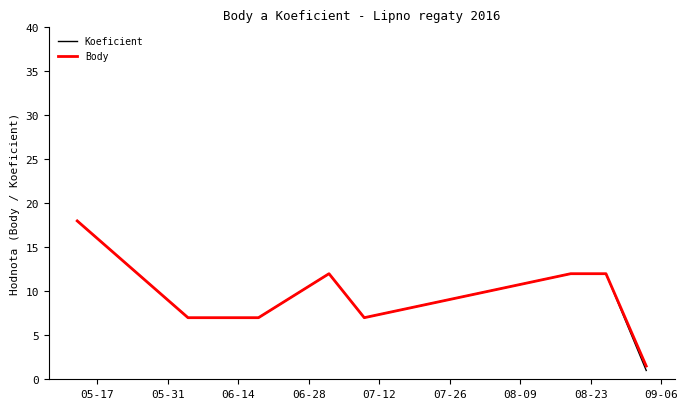

What is the greatest value displayed?

18.0